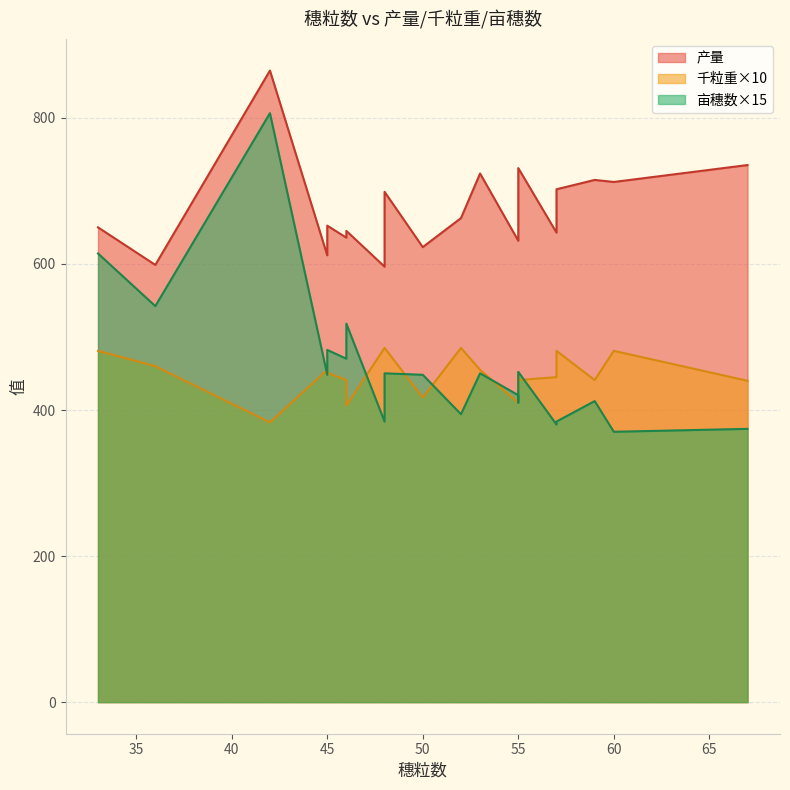

True or false: 亩穗数 and 千粒重 intersect in this chart.

True